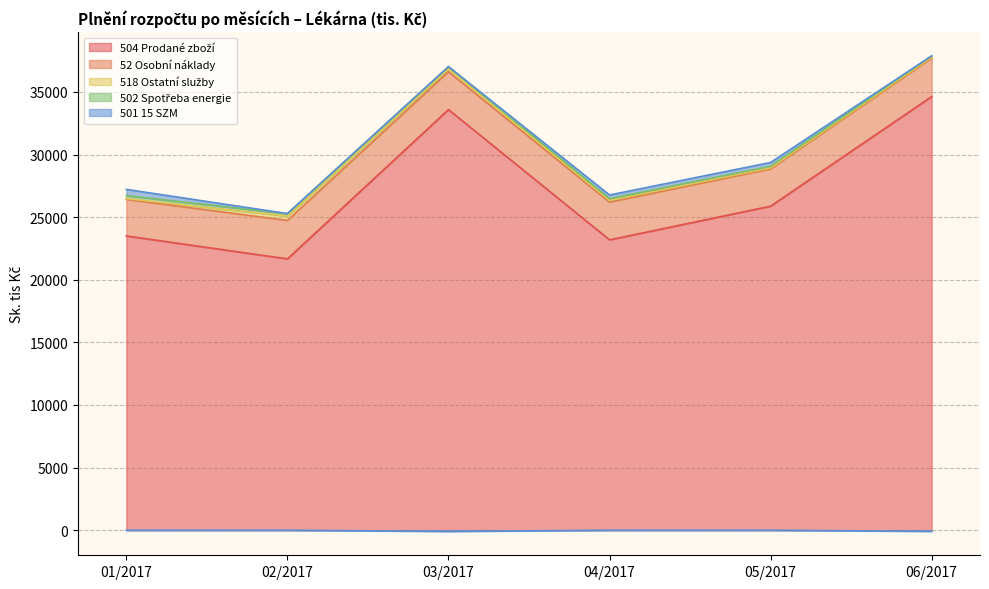

At 03/2017, list the series in order from largest to smallest.

504 Prodané zboží, 52 Osobní náklady, 518 Ostatní služby, 502 Spotřeba energie, 501 15 SZM